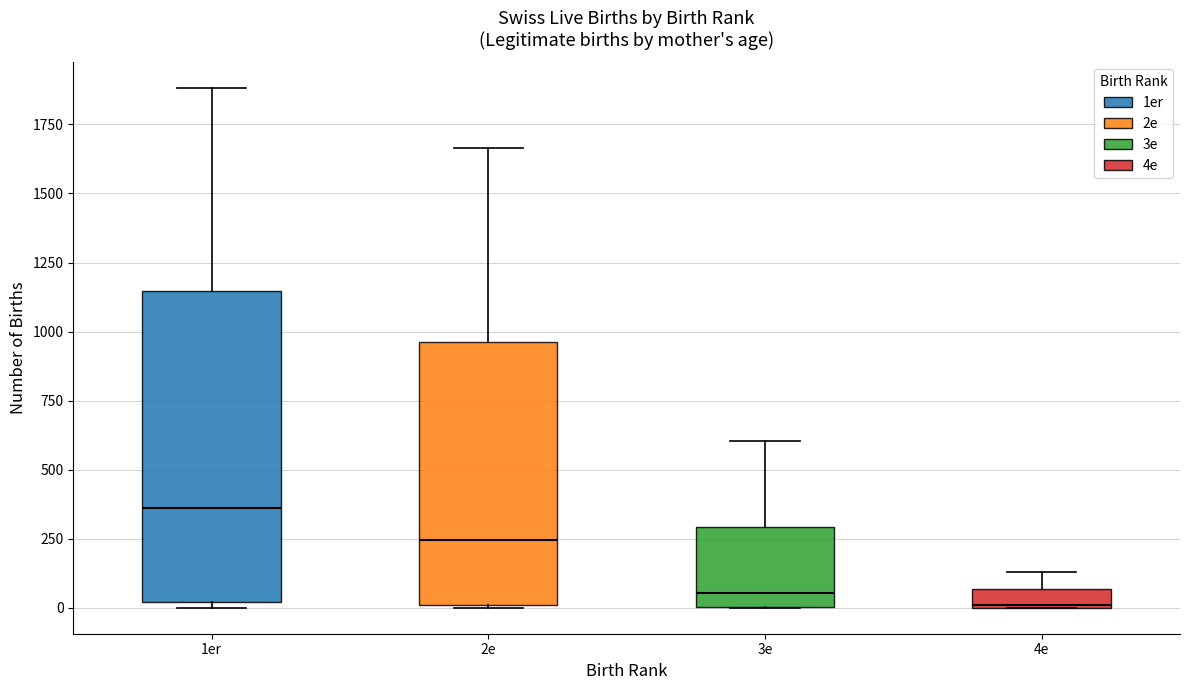

Which box has the highest median line?

1er